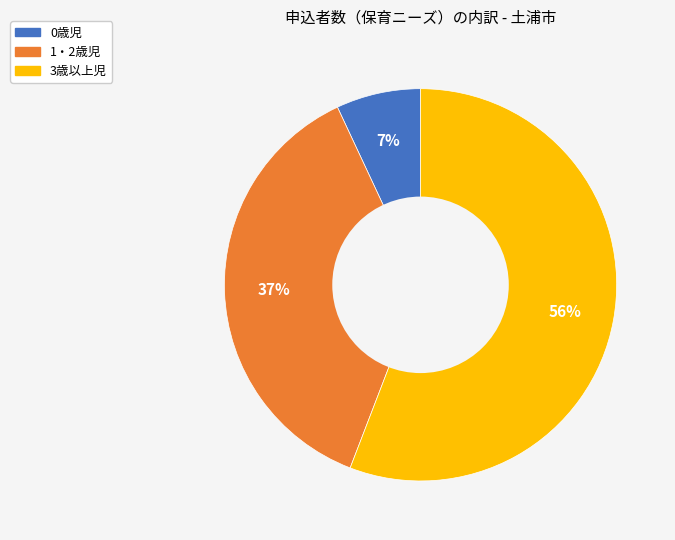

Which category accounts for the majority?

3歳以上児